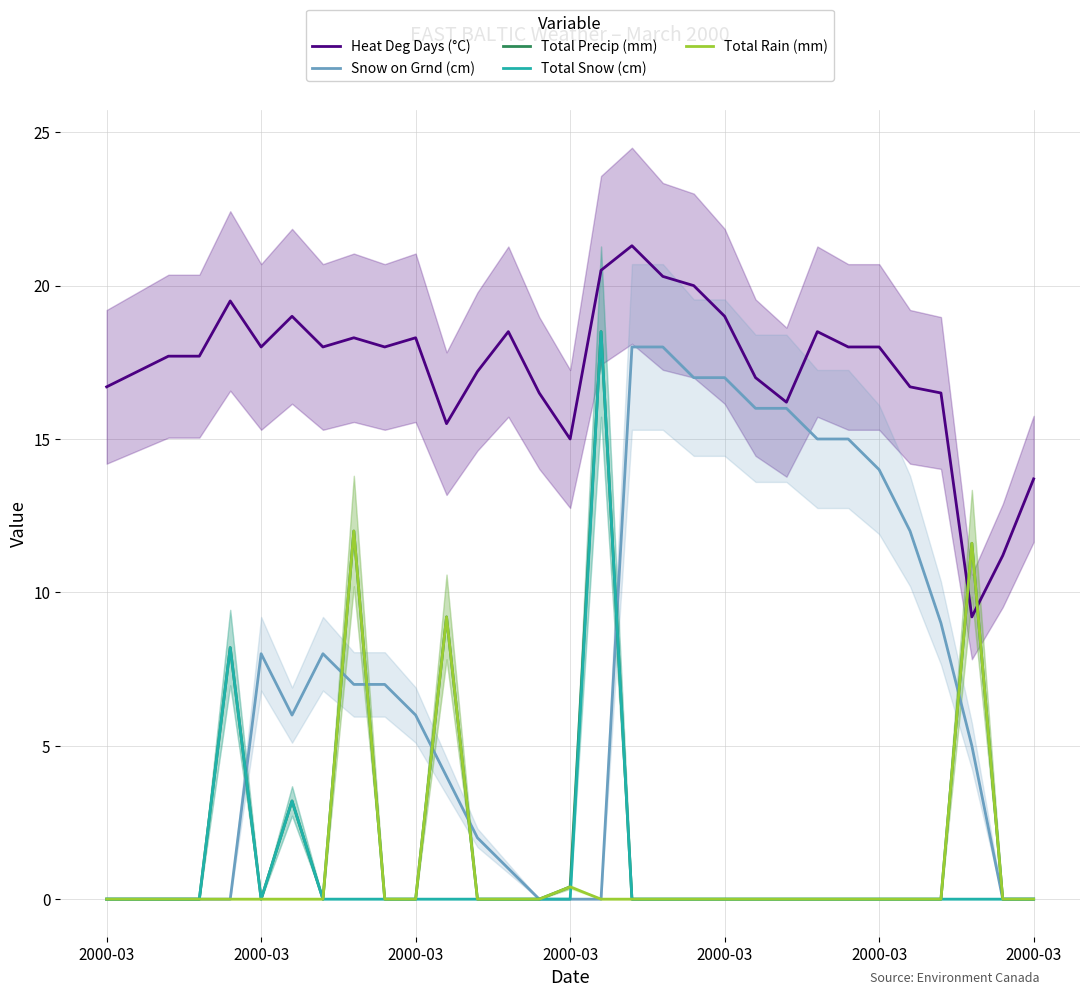

How many values in the Total Rain (mm) series exceed 0?

4